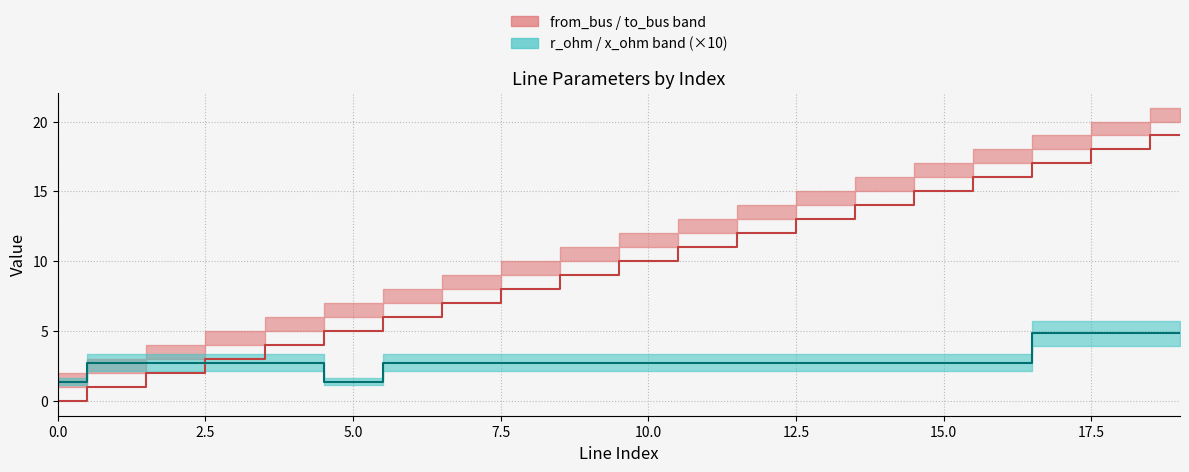

What is the label of the 4th point from the right?

16